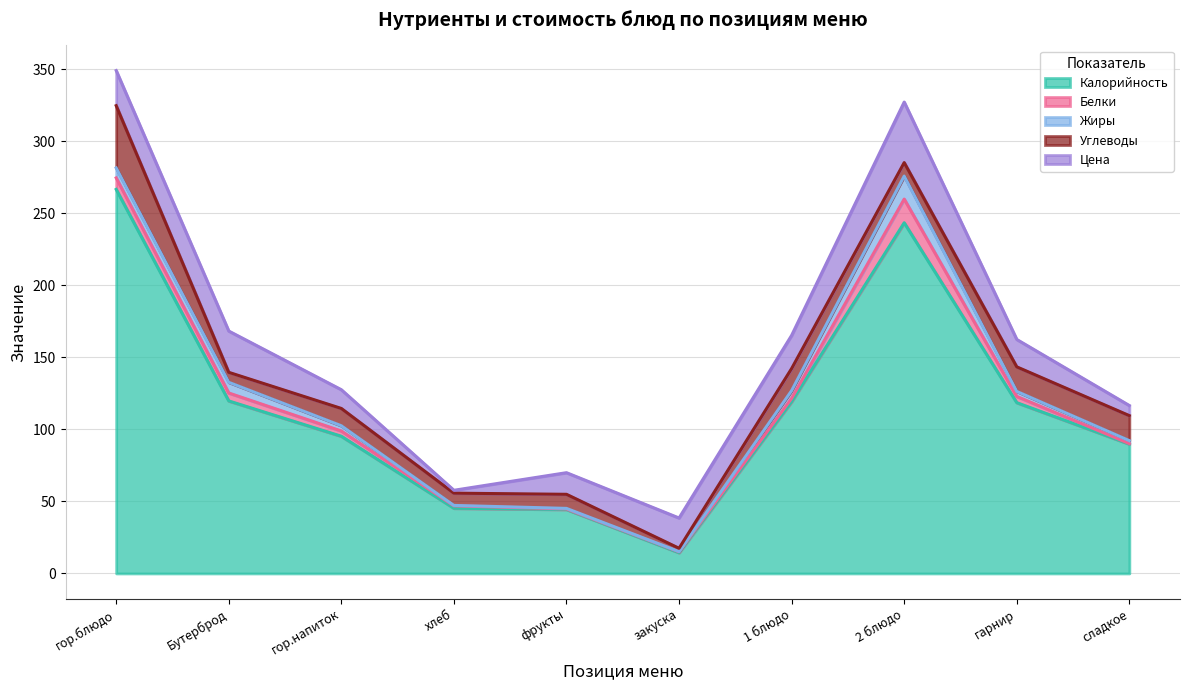

What is the label of the 4th point from the left?

хлеб